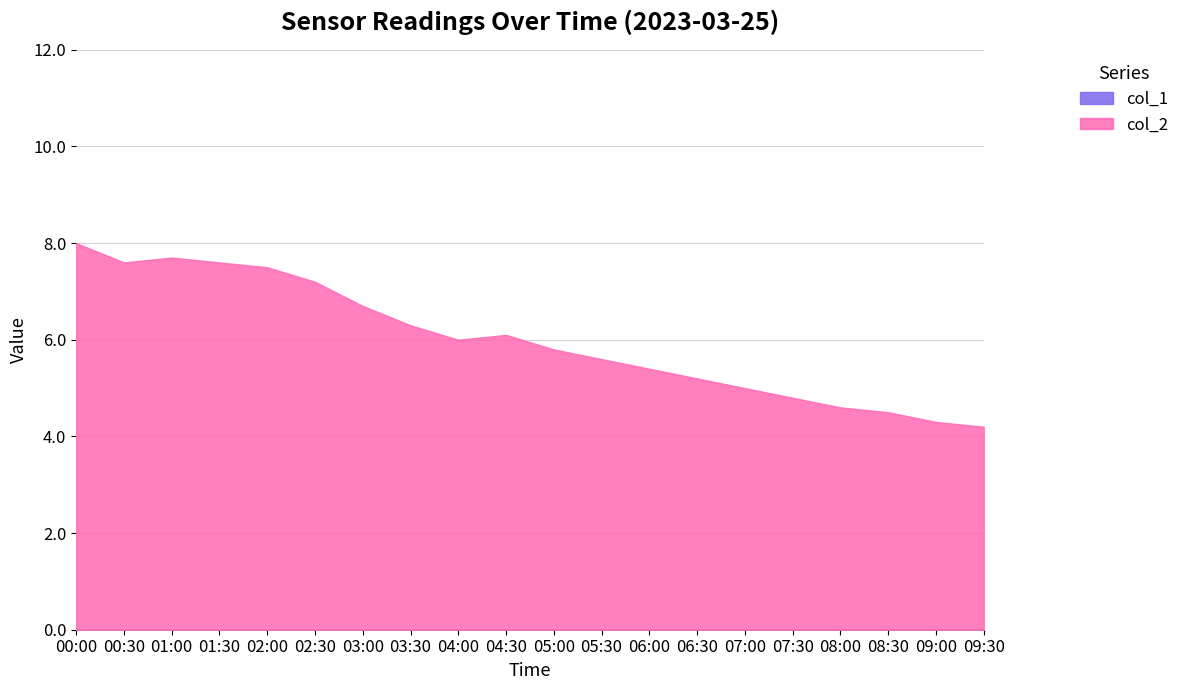

What position from the left is 08:00?

17